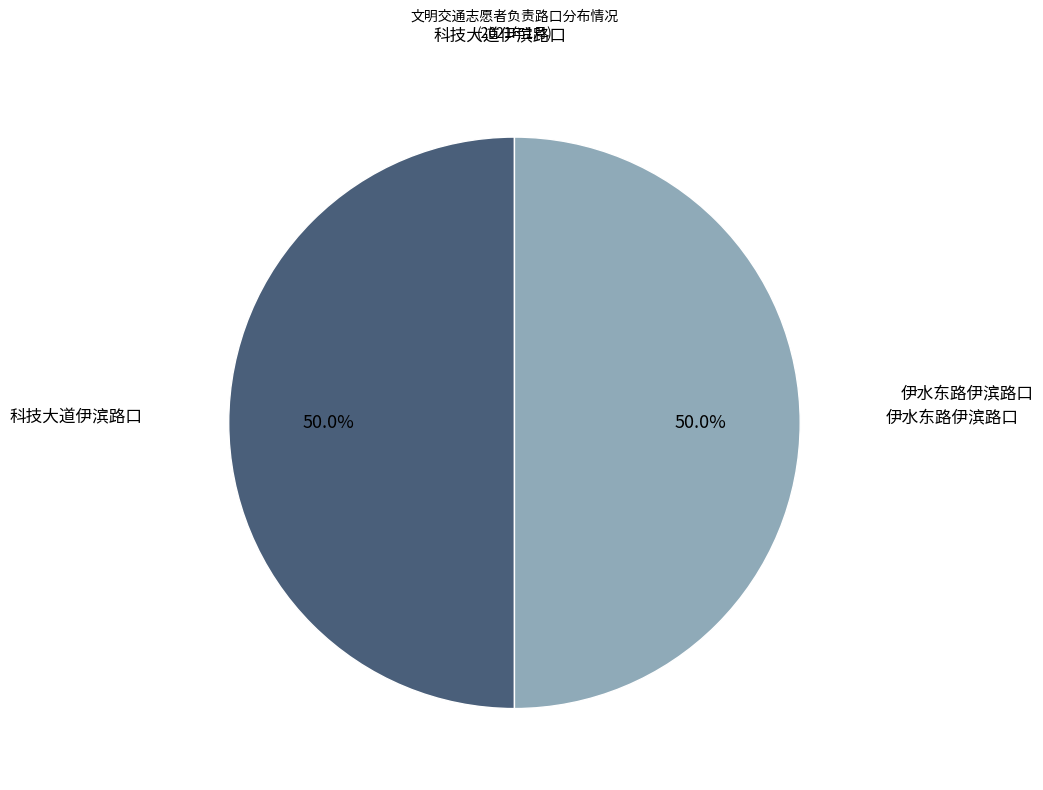

How many segments does this pie chart have?

2